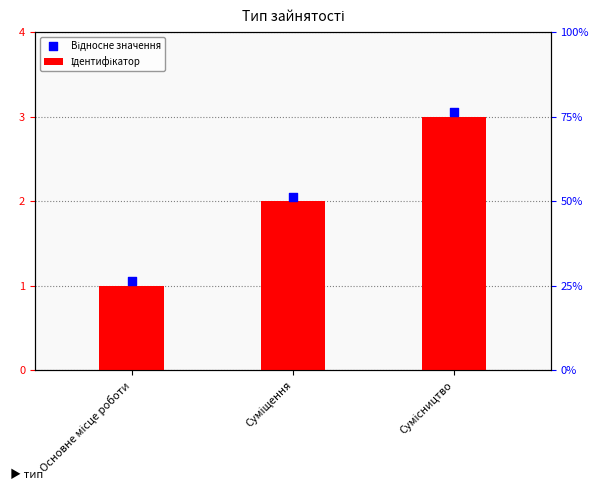

At which category is the sum across all series the highest?

Сумісництво